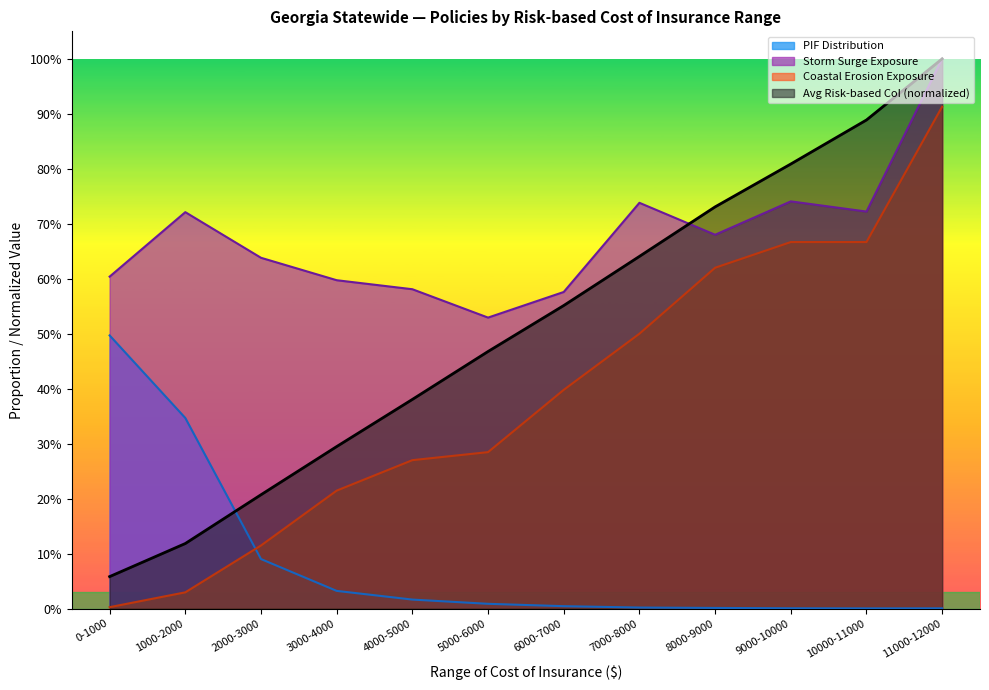

Reading right to left, list all the values displayed in this chart.

Policies in Force: 0.0	0.0	0.0	0.0	0.0	0.0	0.0	0.0	0.0	0.1	0.3	0.5
Avg Risk-based CoI: 1.0	0.9	0.8	0.7	0.6	0.6	0.5	0.4	0.3	0.2	0.1	0.1
Storm Surge Exposure: 1.0	0.7	0.7	0.7	0.7	0.6	0.5	0.6	0.6	0.6	0.7	0.6
Coastal Erosion Exposure: 0.9	0.7	0.7	0.6	0.5	0.4	0.3	0.3	0.2	0.1	0.0	0.0